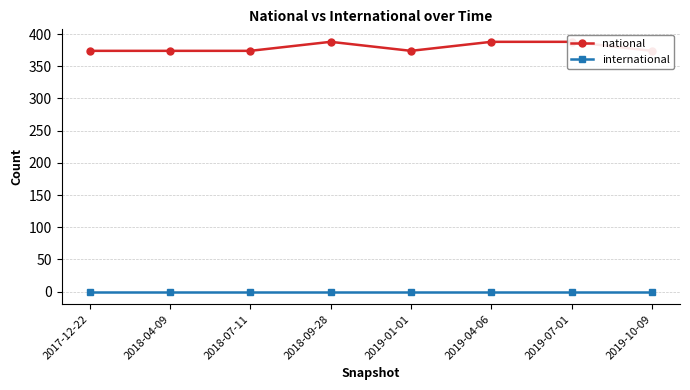

List the series in order of their overall mean, highest first.

national, international